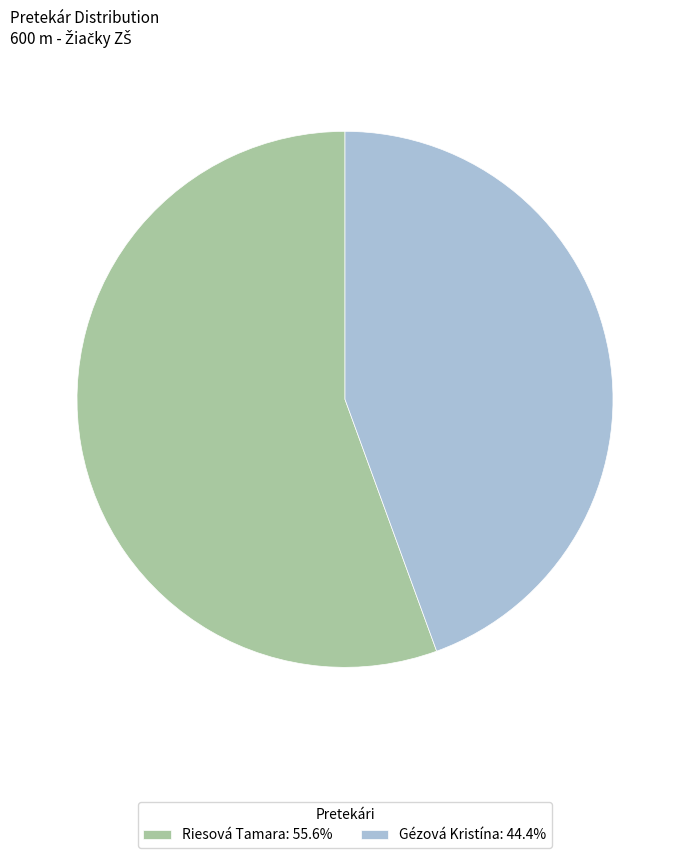

Which slice is the largest?

Riesová Tamara